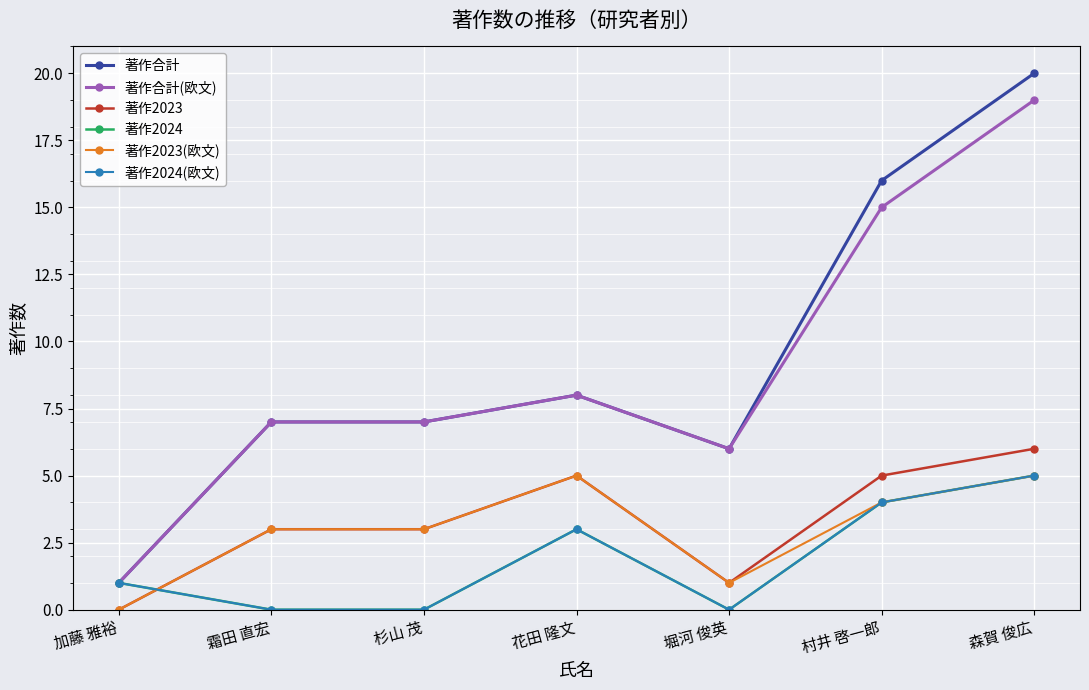

Which category has the highest value in the 著作2024 series?

森賀 俊広